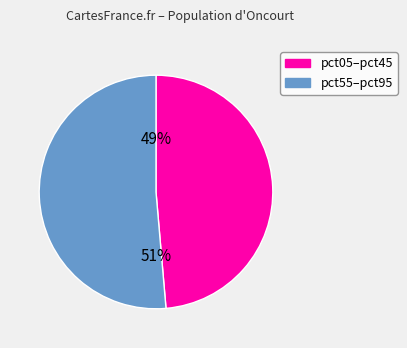

Is there a majority slice in this chart?

Yes